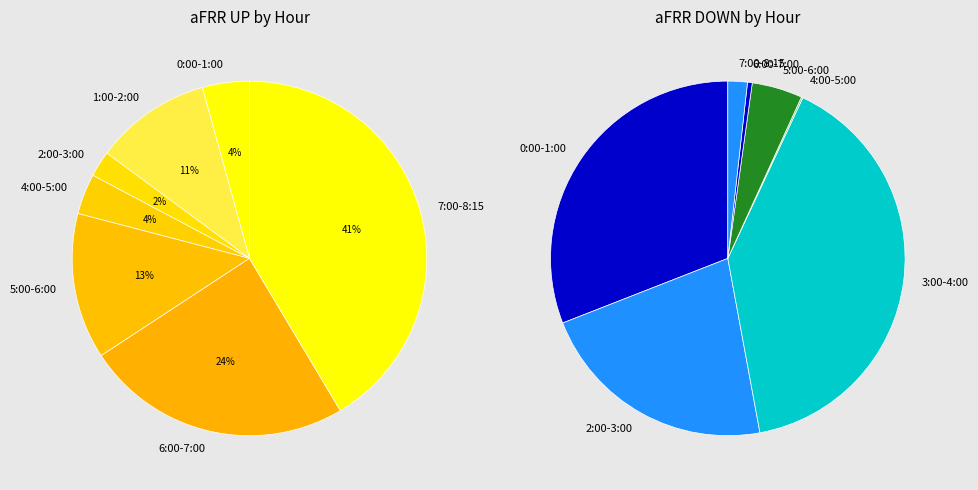

The 6 slice represents 12% of the pie. True or false?

False